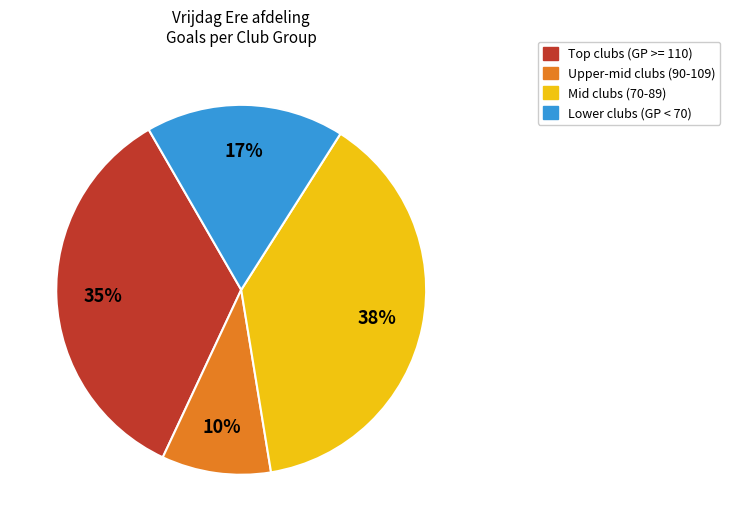

Is there any slice that represents more than half of the pie?

No